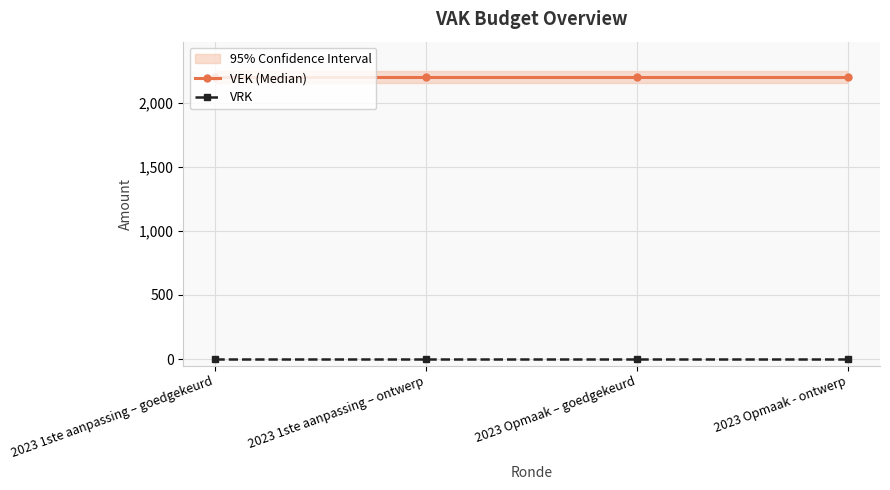

Reading right to left, list all the values displayed in this chart.

VEK (Median): 2200	2200	2200	2200
VRK: 0	0	0	0